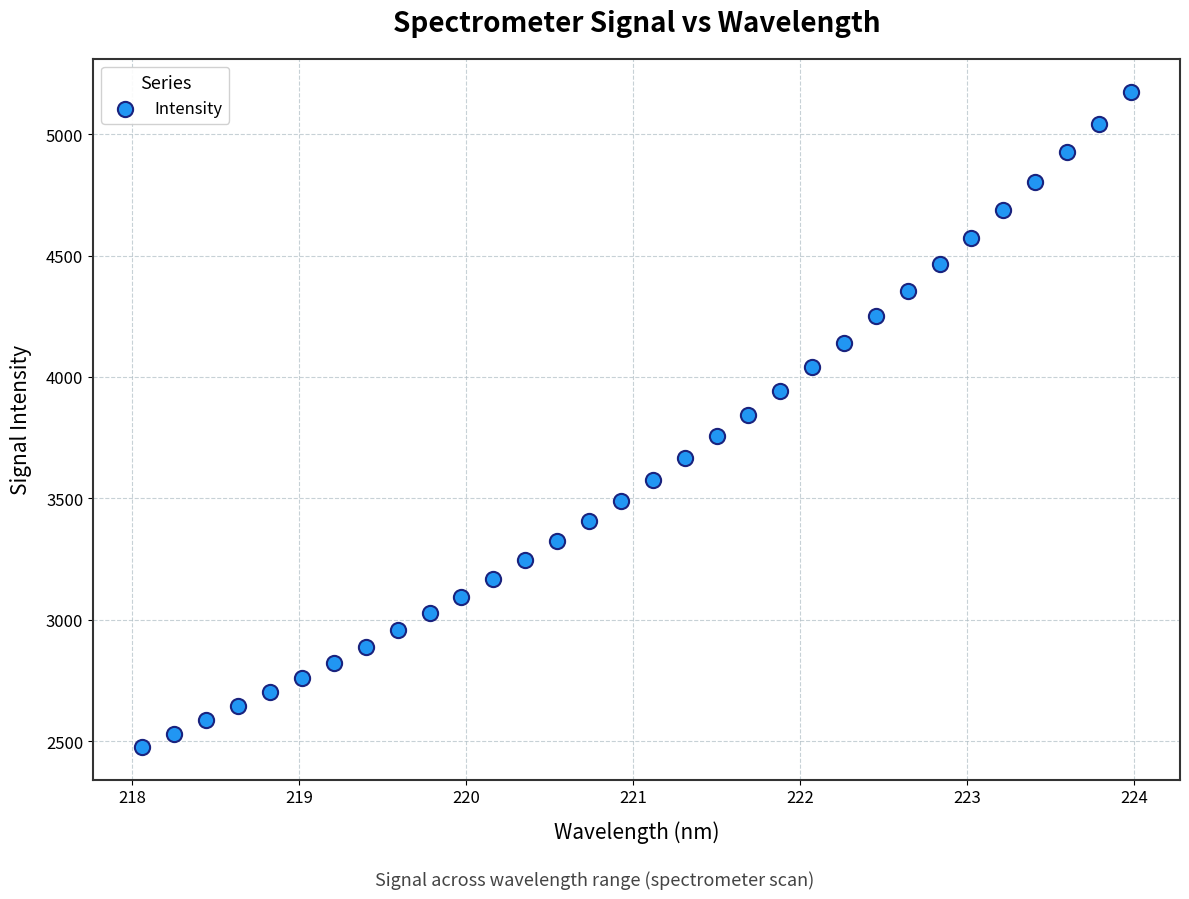

What is the range of Y values (max minus min)?

2700.7